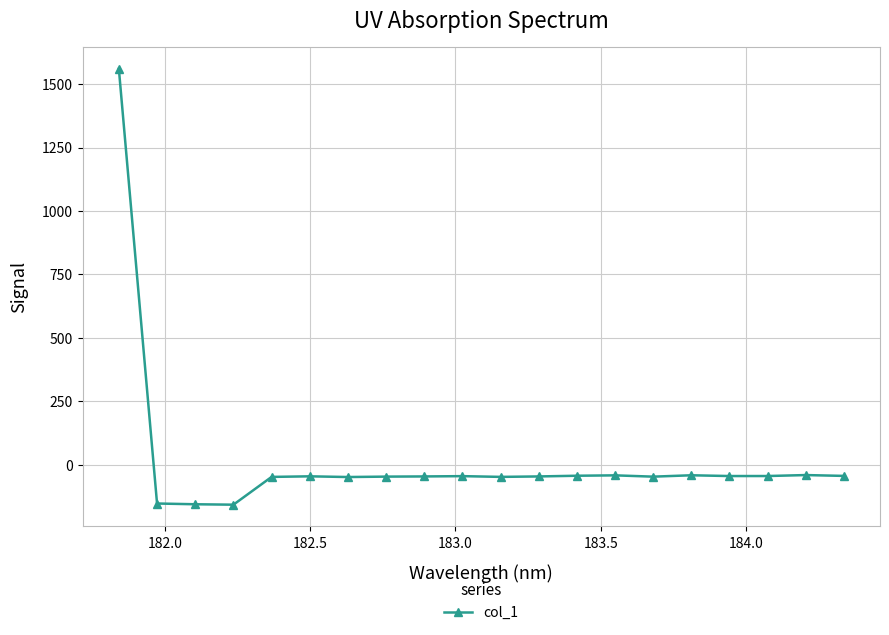

How many data points does each series have?

20